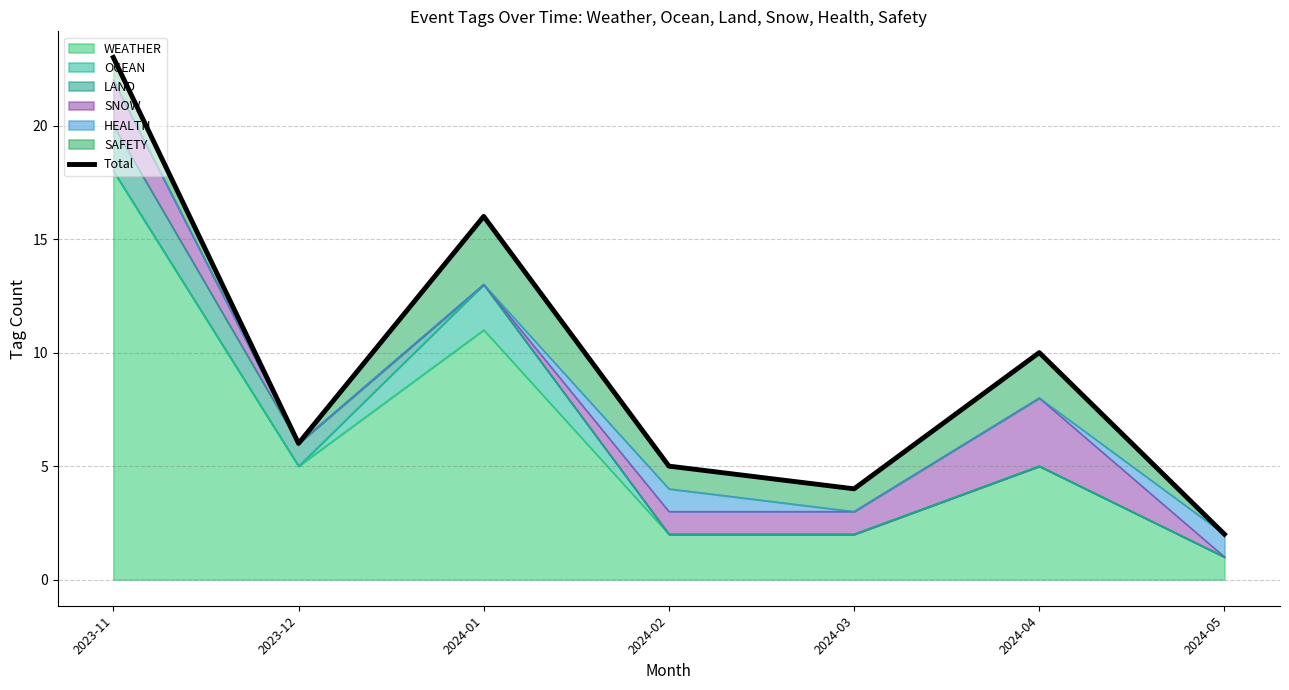

What is the change in value from 2023-12 to 2024-05?

-4